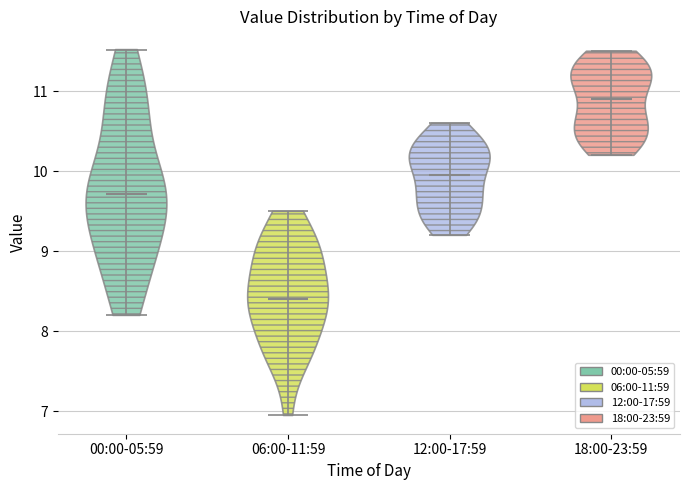

What is the highest point the violin for 18:00-23:59 reaches on the y-axis? The values are not printed on the chart, so give them approximately, as read against the axis.

11.5